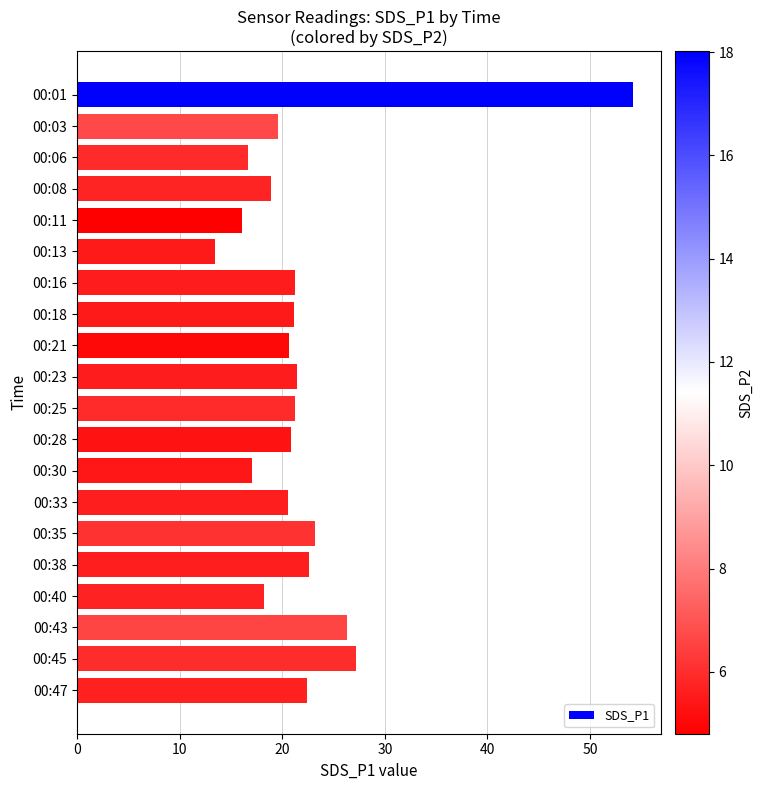

How many bars are there in total?

20